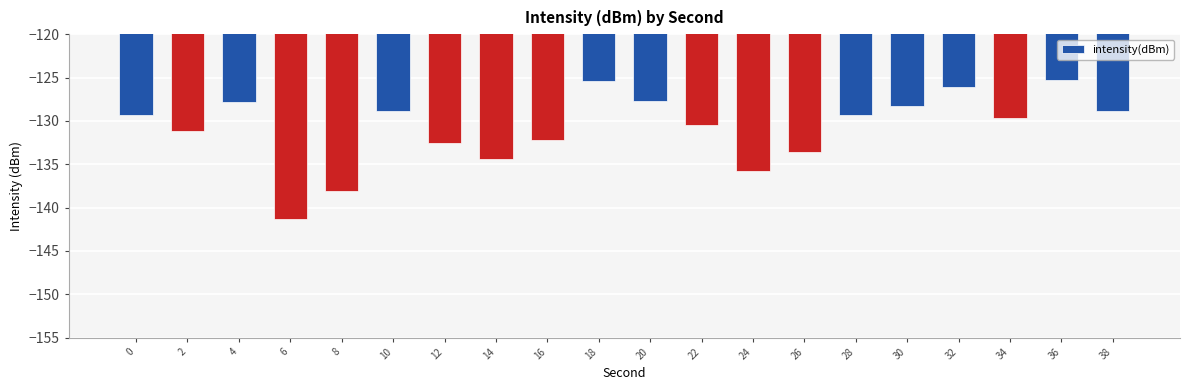

What is the sum of the values at 32 and 24?

-262.0